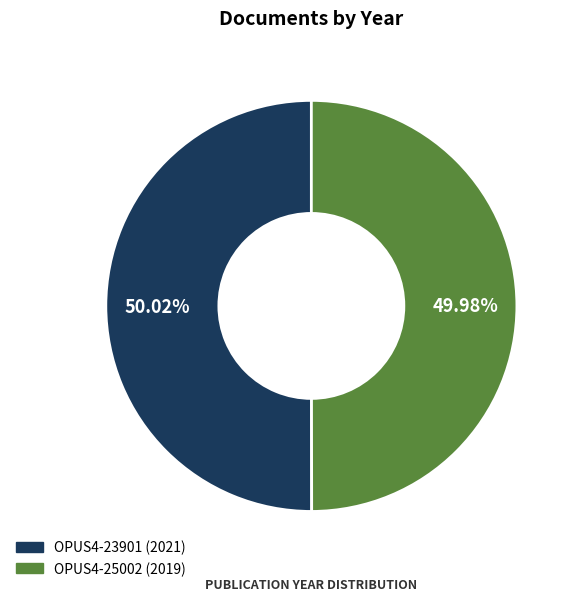

To the nearest percent, what percentage of the pie is OPUS4-25002?

50%